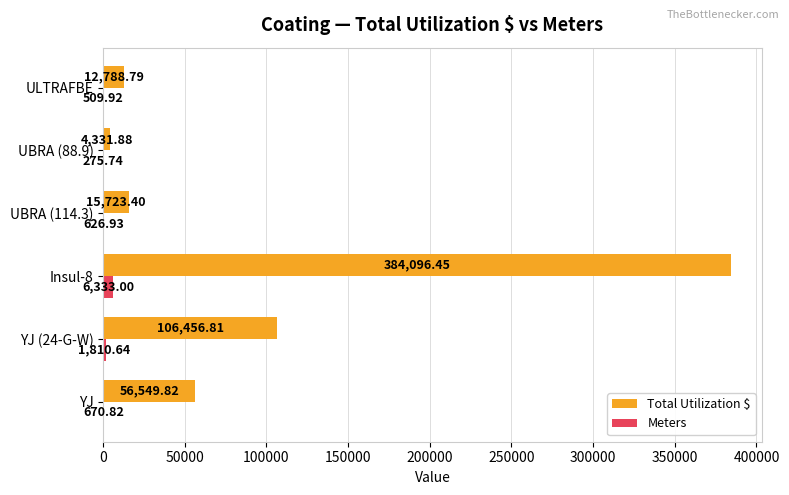

At which category is the sum across all series the highest?

Insul-8